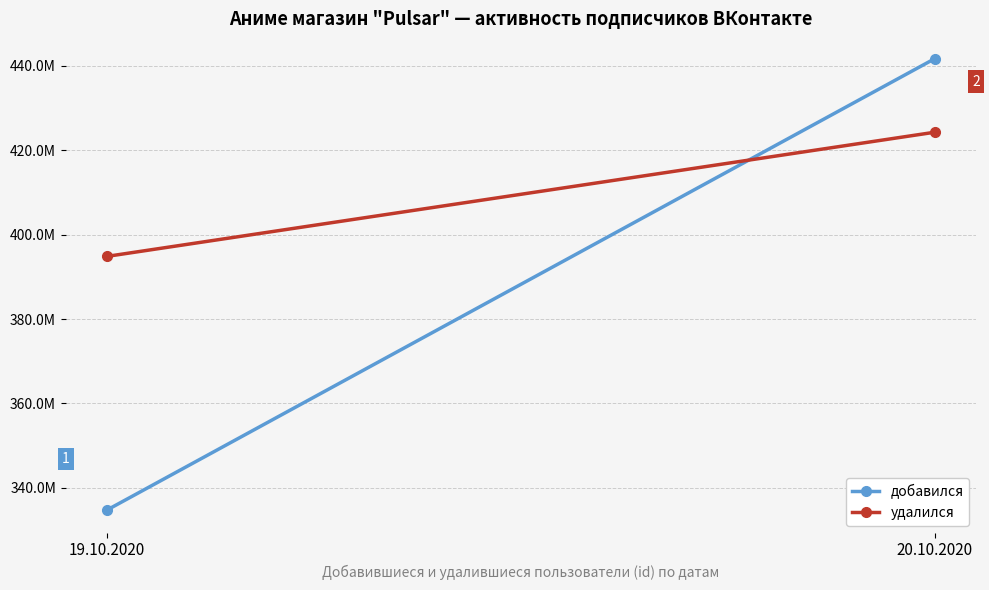

Rank the series by their maximum value, from highest to lowest.

добавился, удалился